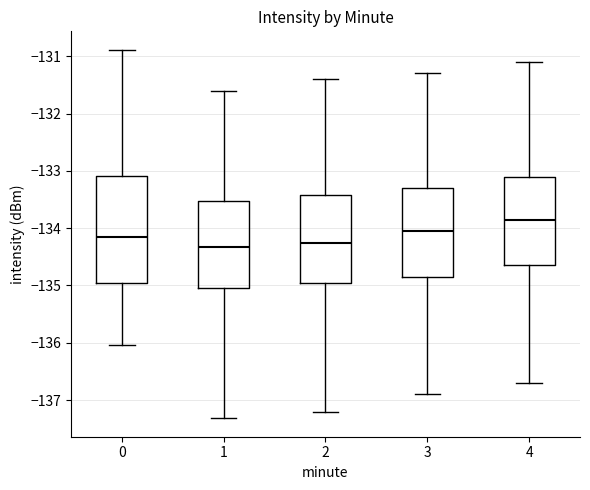

Reading left to right, transcribe this box plot: for each box, give where its median line is, the range the box spans, and where its two whiskers end, as read against the y-axis. The values are not printed on the chart, so give them approximately, as read against the axis.

0: median -134.2, box -135.0 to -133.1, whiskers -136.0 to -130.9
1: median -134.3, box -135.0 to -133.5, whiskers -137.3 to -131.6
2: median -134.2, box -134.9 to -133.4, whiskers -137.2 to -131.4
3: median -134.0, box -134.8 to -133.3, whiskers -136.9 to -131.3
4: median -133.8, box -134.6 to -133.1, whiskers -136.7 to -131.1